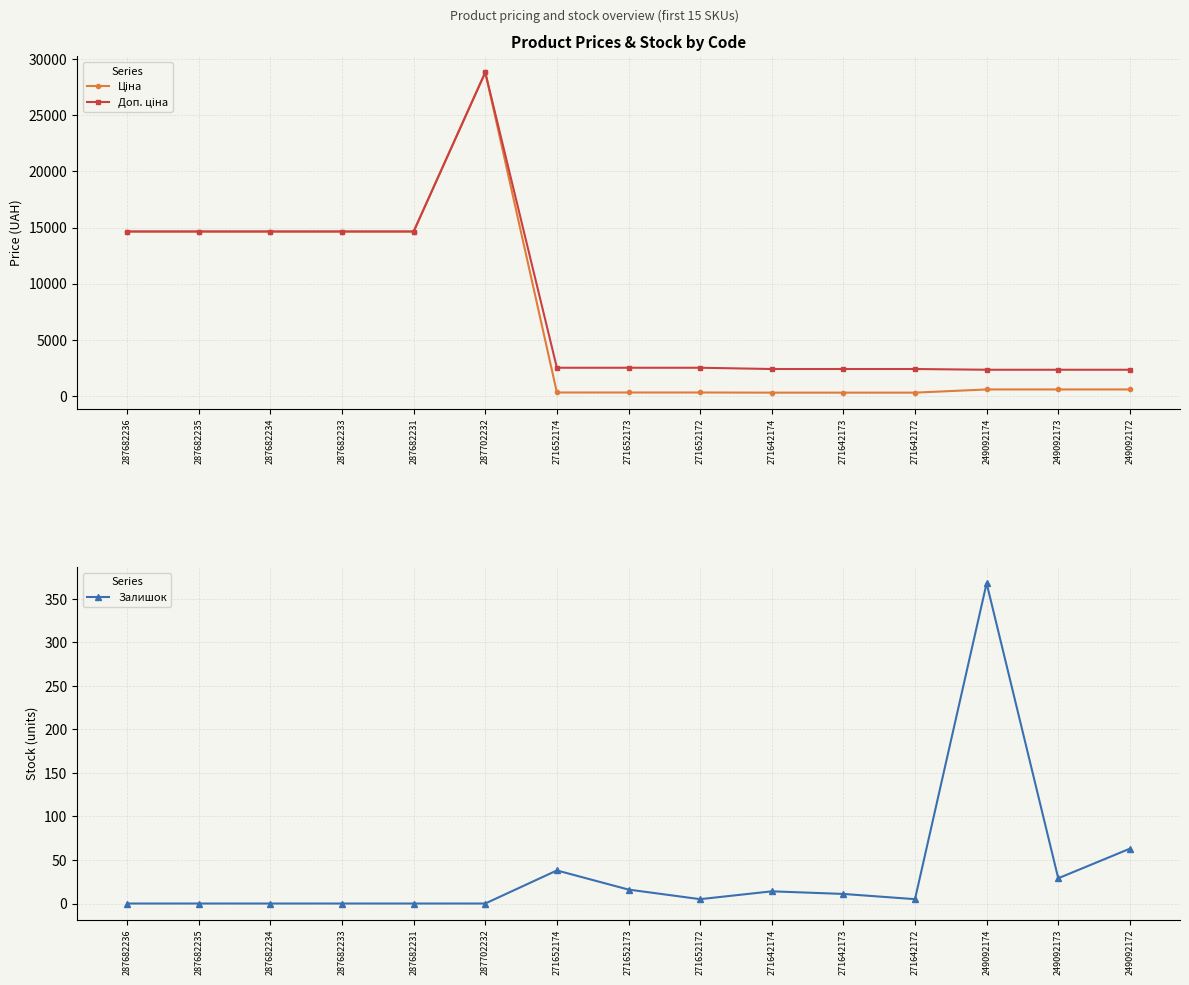

What is the sum of all Залишок values?

549